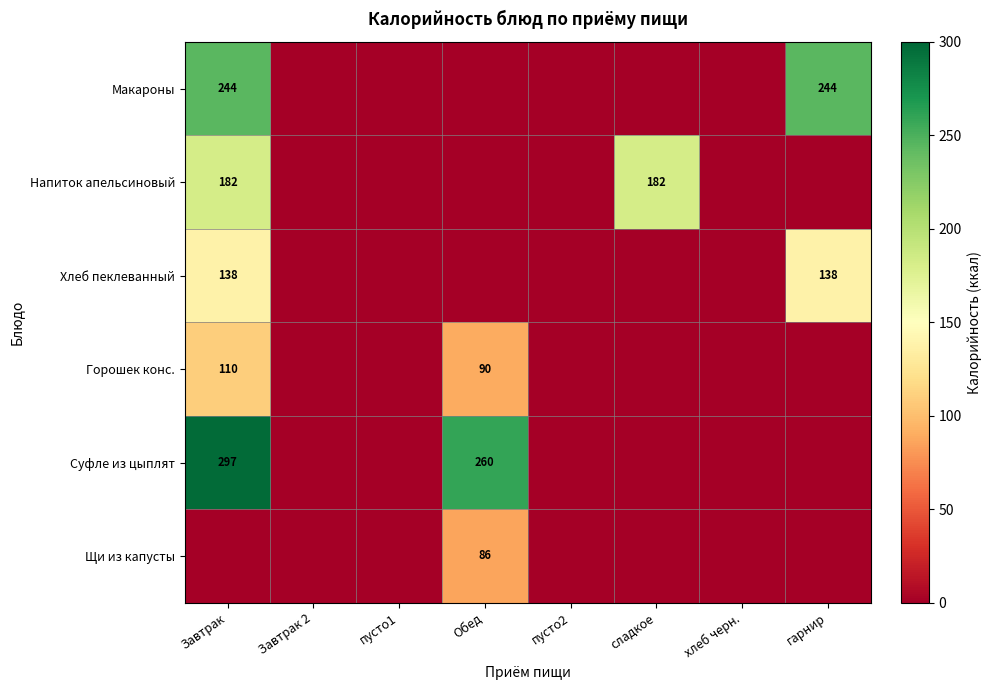

How many distinct data groups are displayed?

6